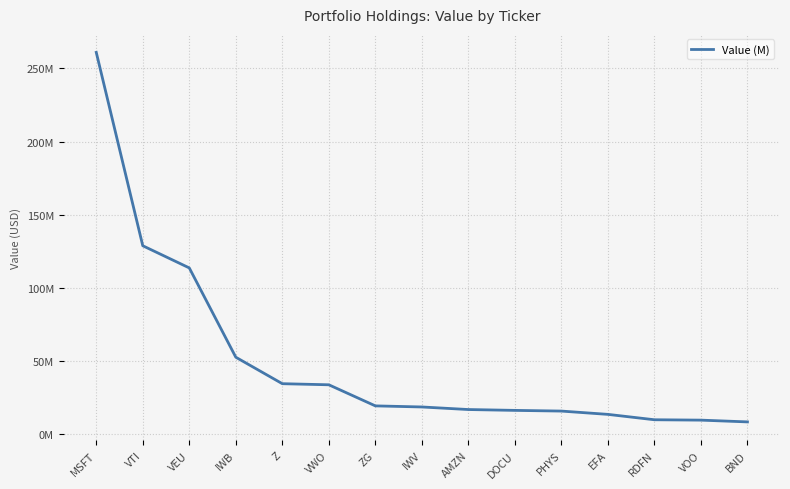

Does the chart display data point markers on the line(s)?

No